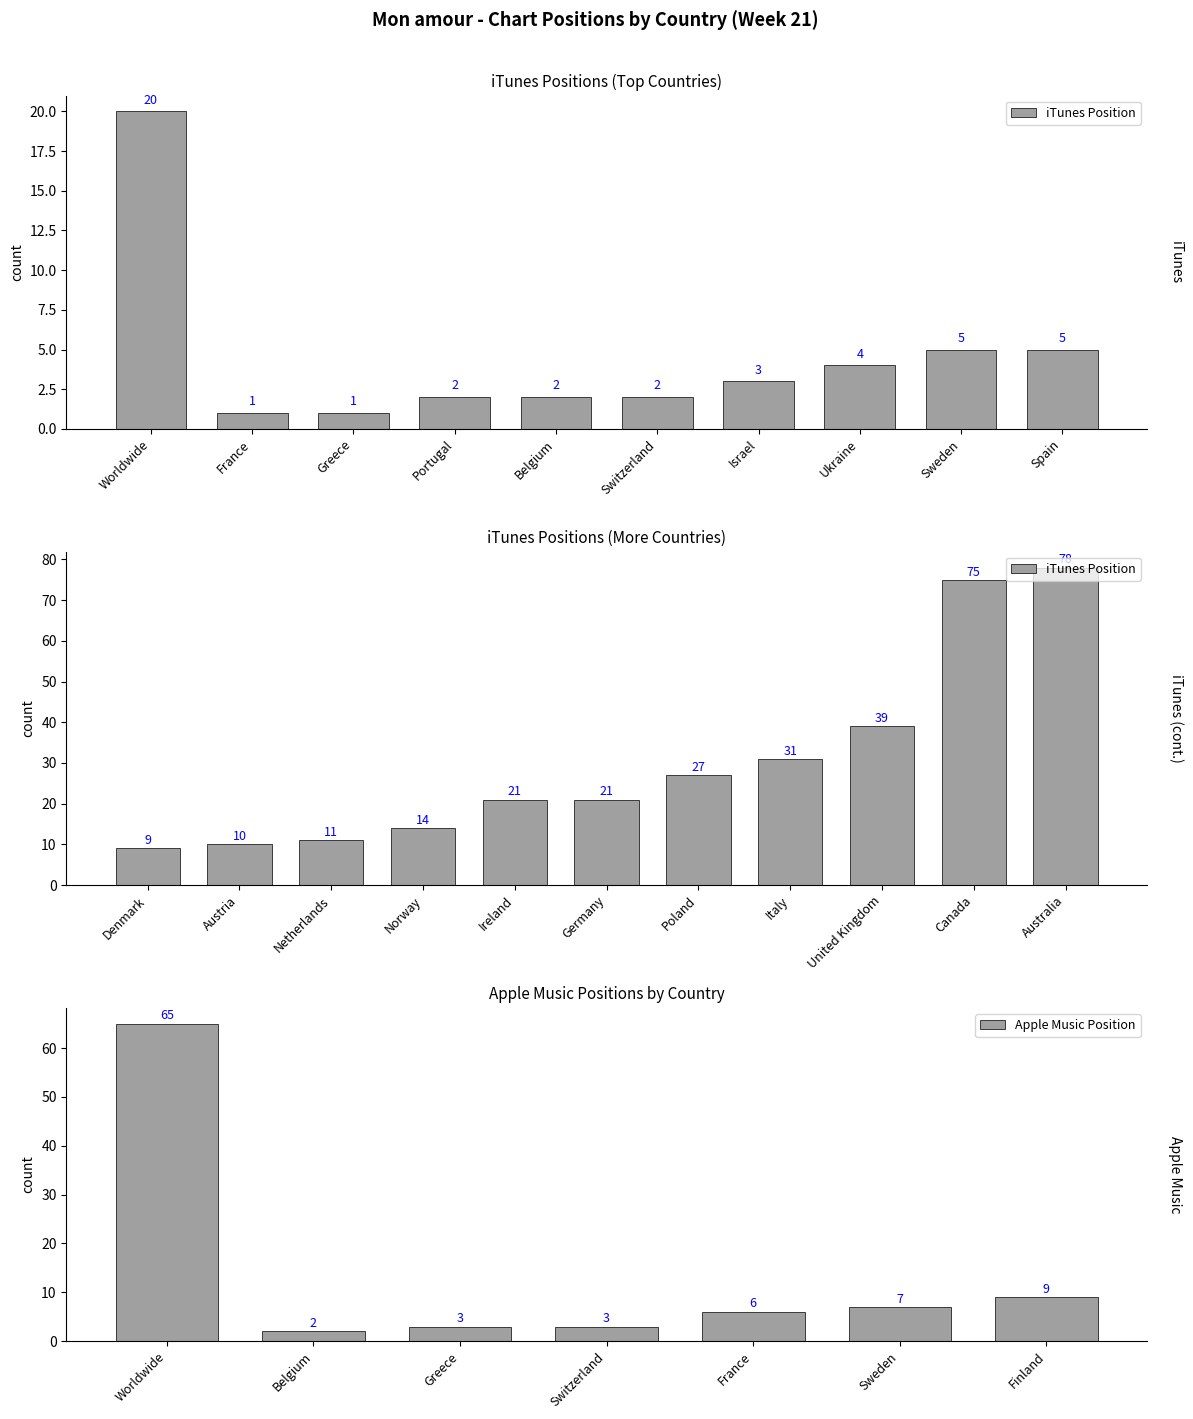

What are all the series names shown in the legend?

iTunes Position, Apple Music Position